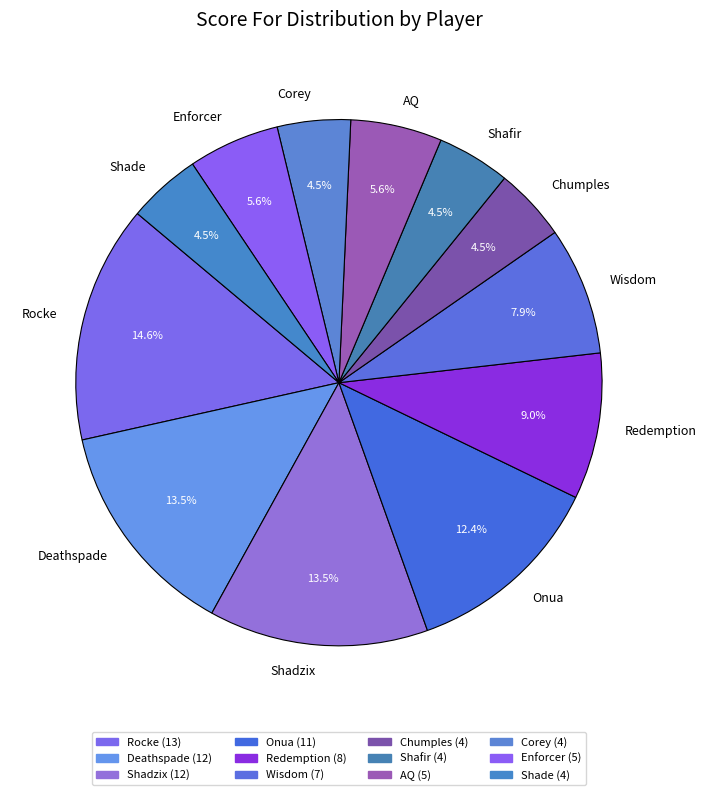

How many segments does this pie chart have?

12